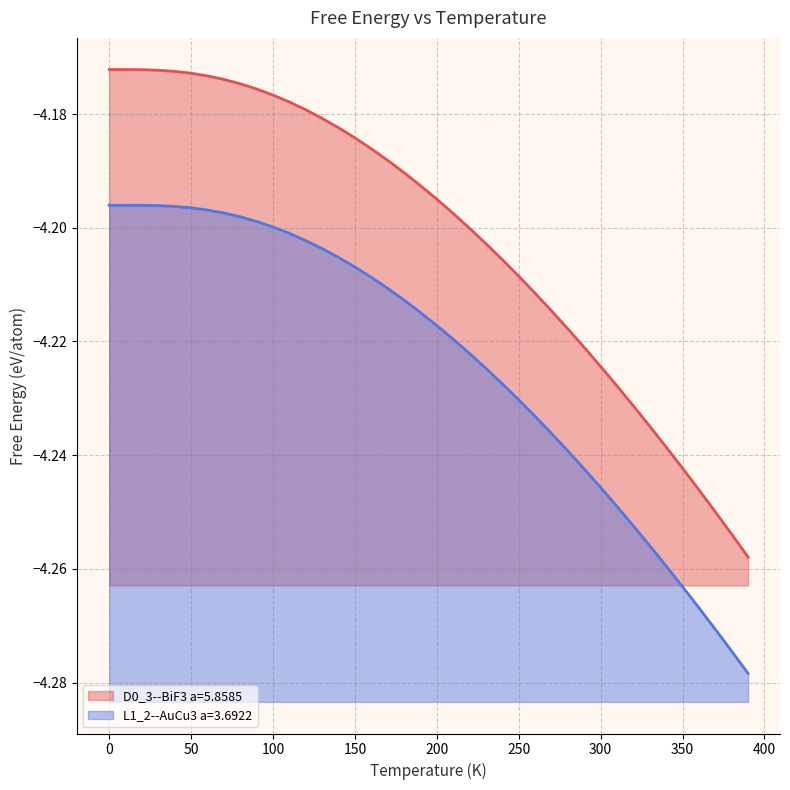

Is the value of D0_3--BiF3 a=5.8585 at 70.0 greater than the value of L1_2--AuCu3 a=3.6922 at 90.0?

Yes